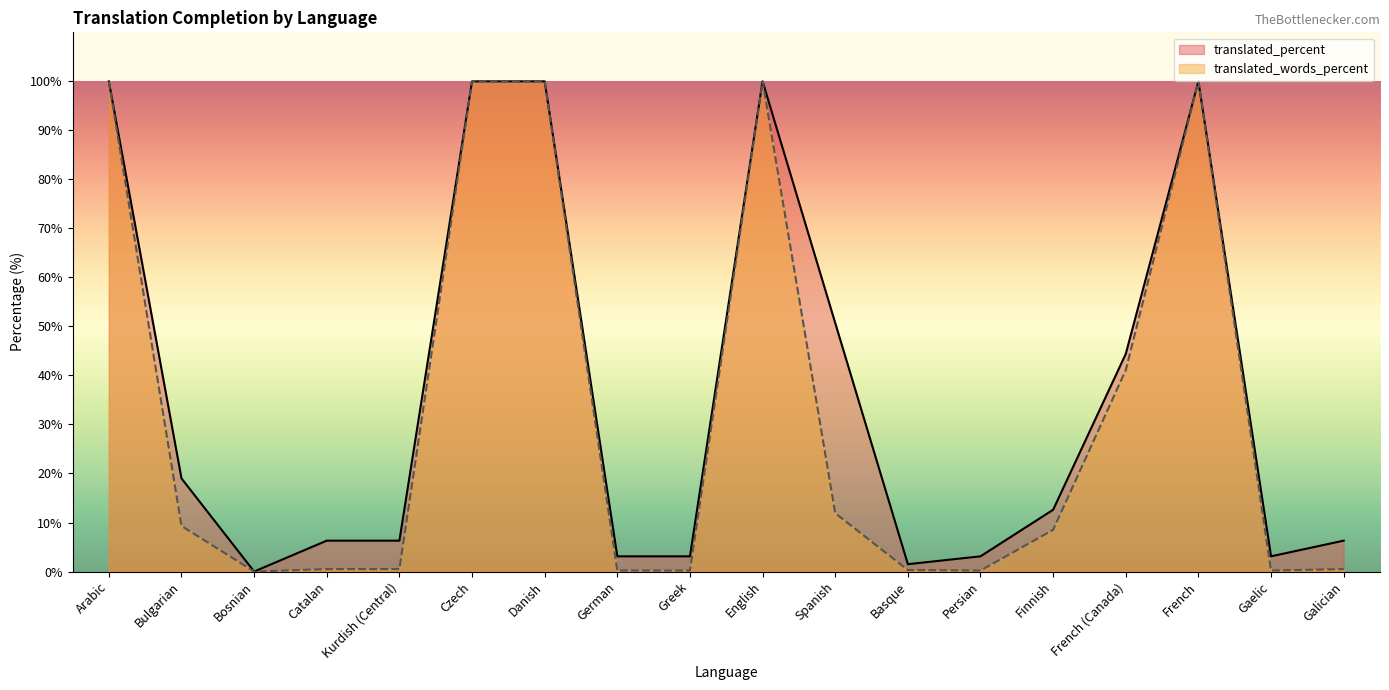

Which category has the lowest value in the translated_words_percent series?

Bosnian